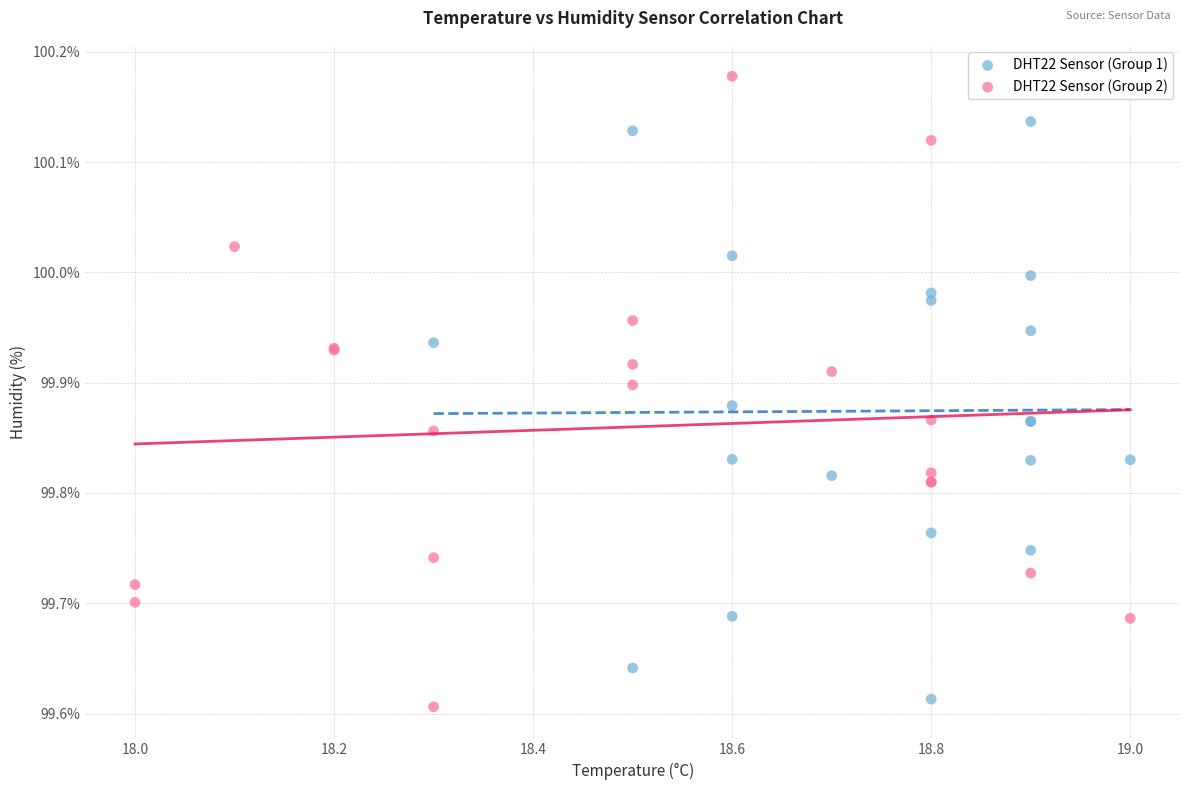

Which series reaches the minimum Y coordinate?

DHT22 Sensor (Group 2)